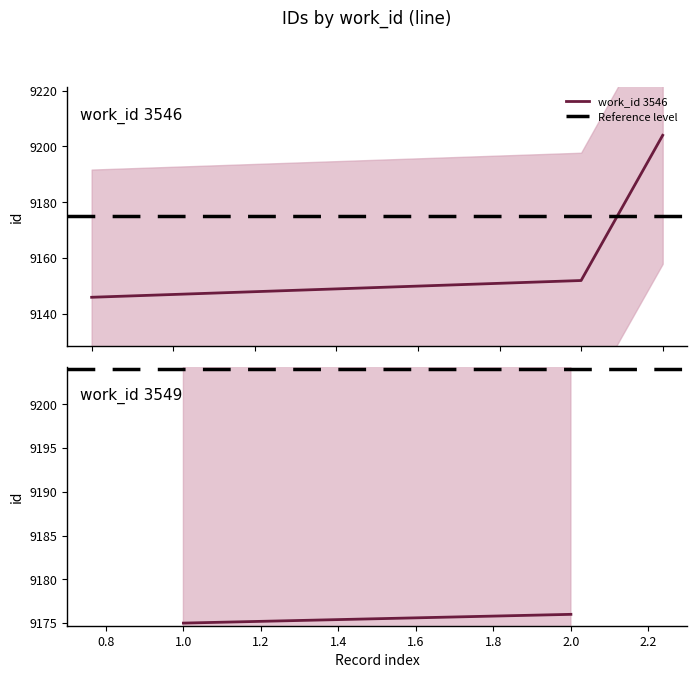

What value does the data have at 1.4?

9150